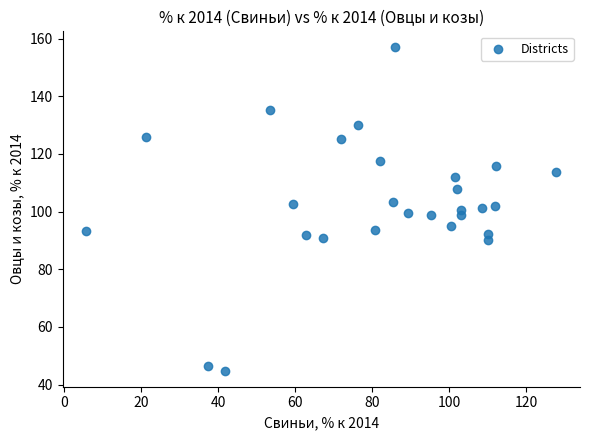

What is the range of X values (max minus min)?

122.0